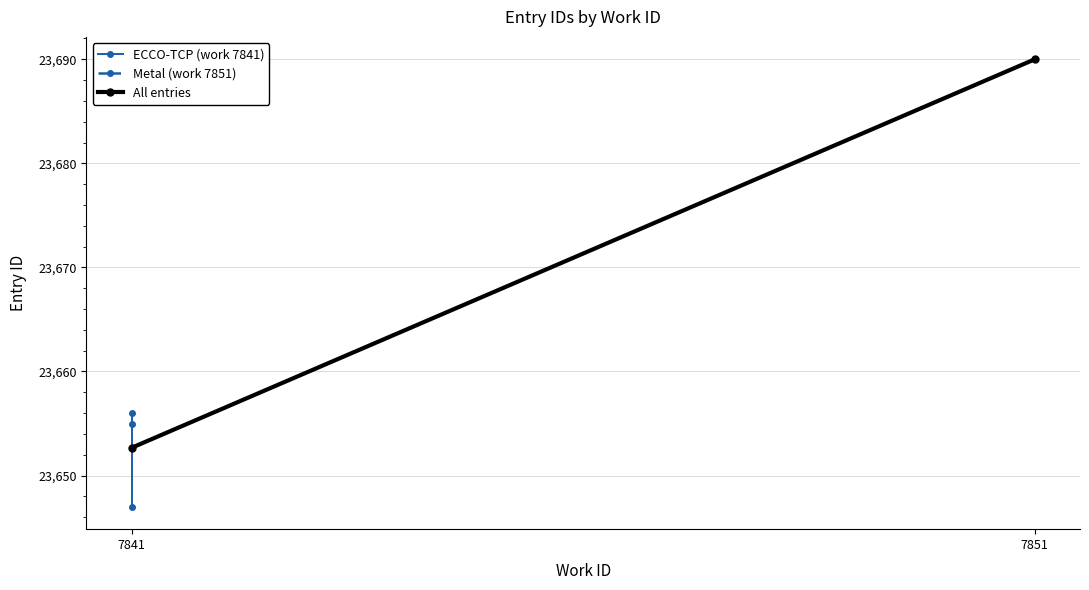

What is the sum of the values at 7841 and 7841?

47311